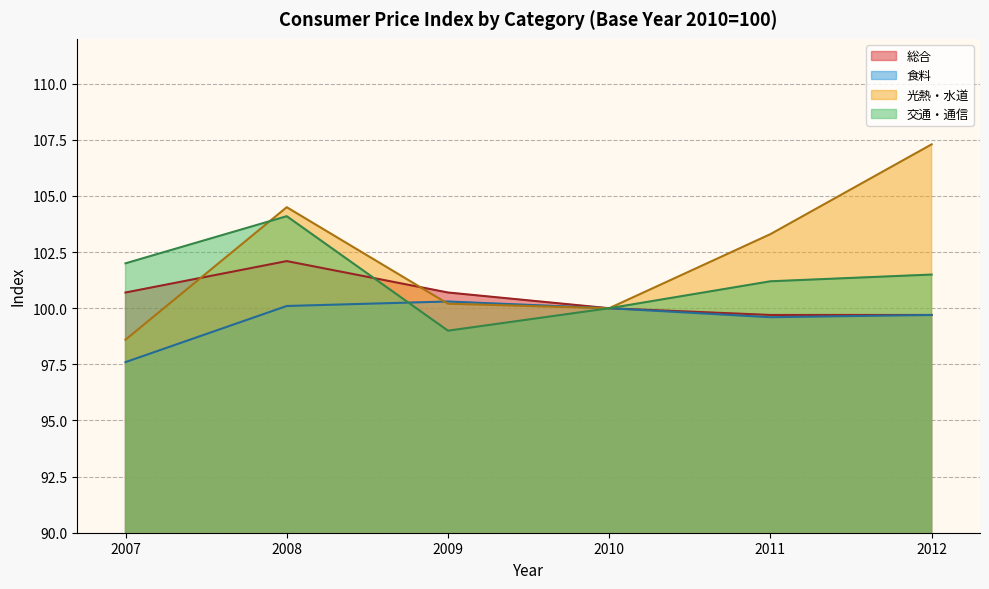

How many lines are shown in the chart?

4